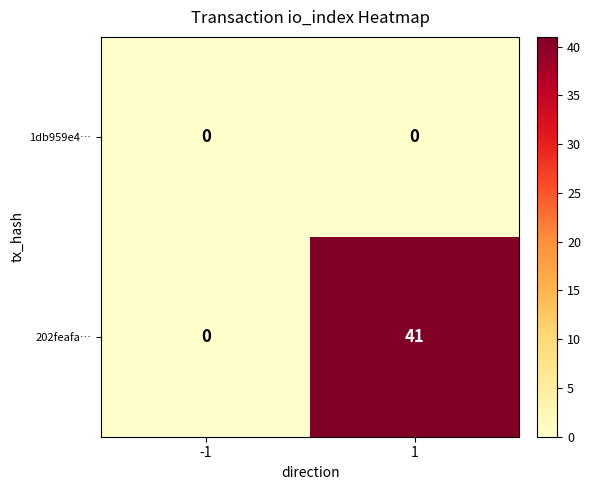

Which series has the largest range (max minus min)?

202feafa…